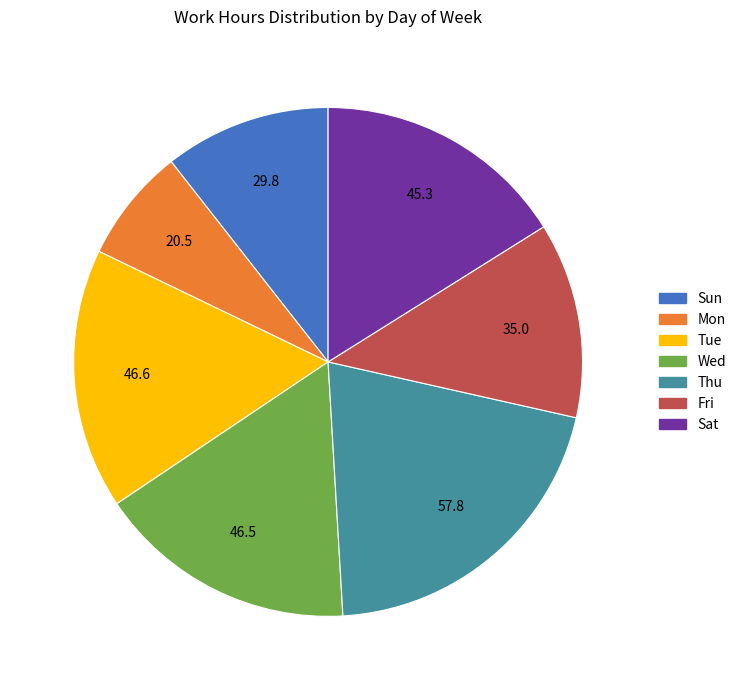

Is there any slice that represents more than half of the pie?

No